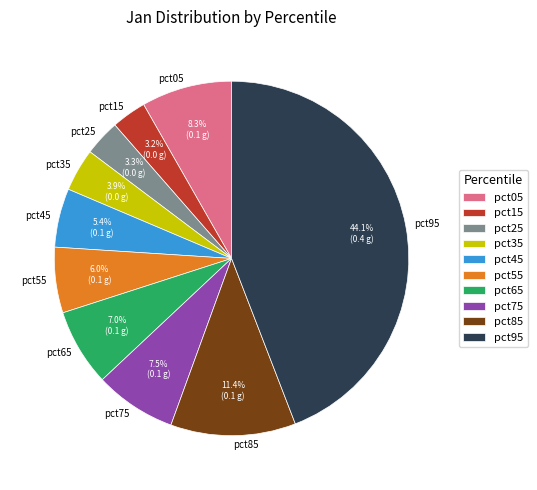

How many segments does this pie chart have?

10